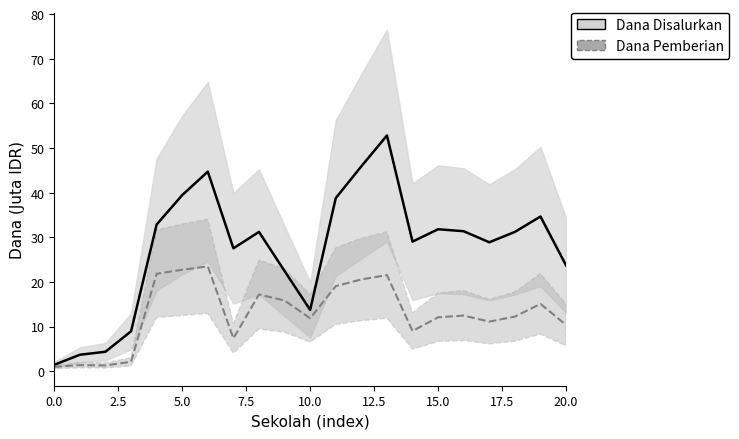

How many interior local valleys does the Dana Disalurkan (line) series have?

4